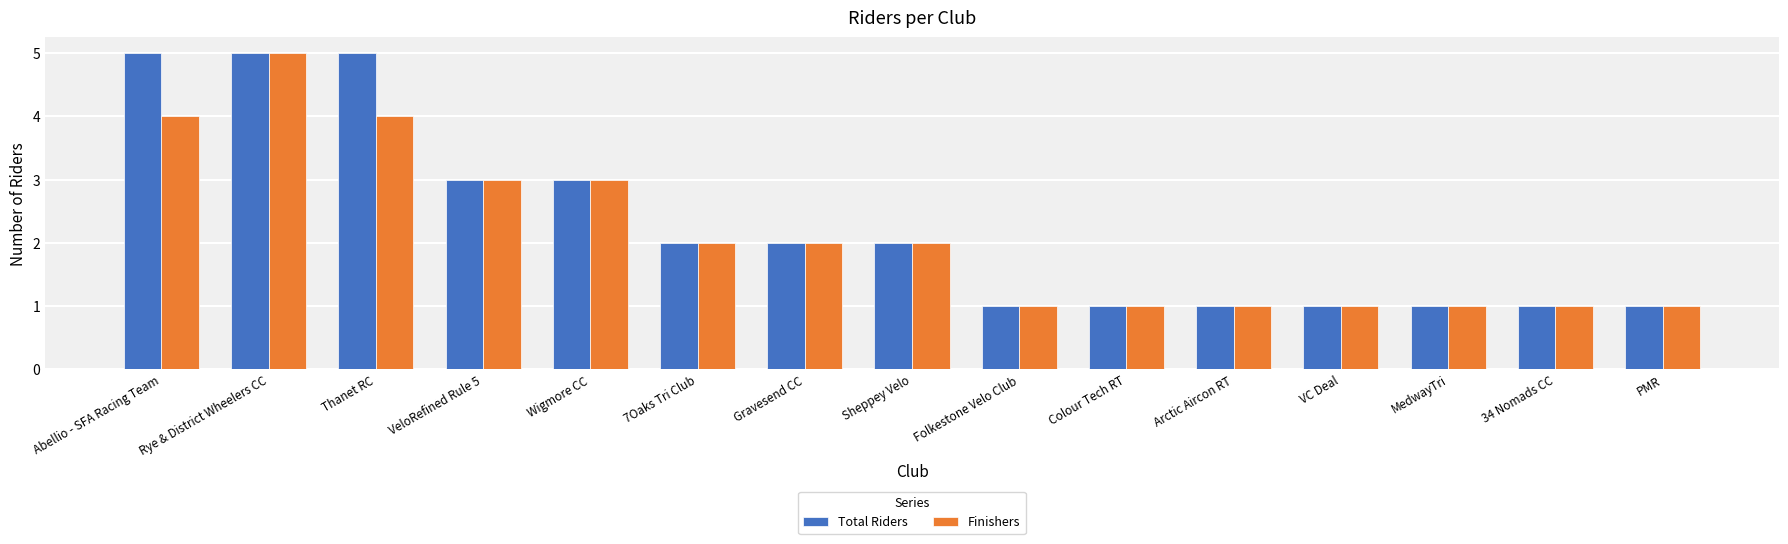

At Abellio - SFA Racing Team, list the series in order from largest to smallest.

Total Riders, Finishers